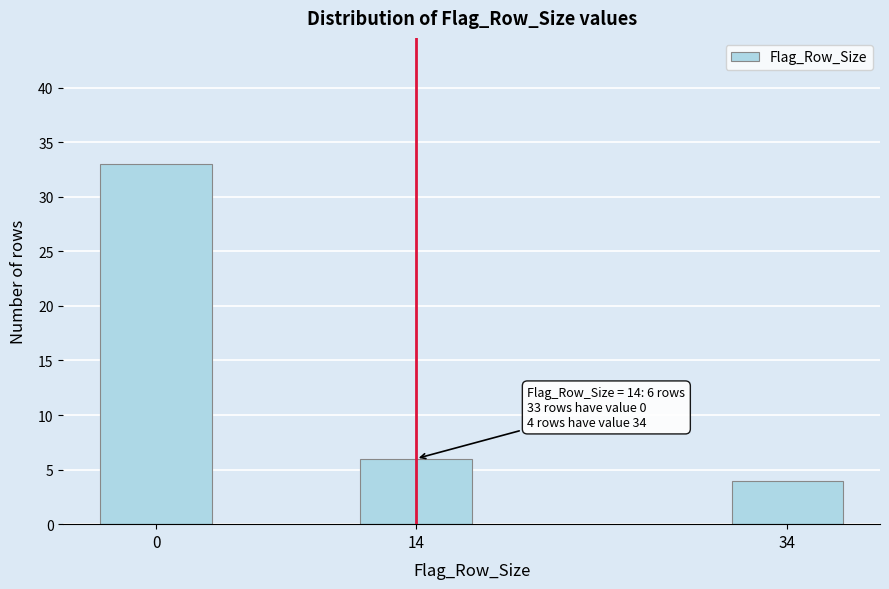

Reading left to right, list all the values displayed in this chart.

33	6	4